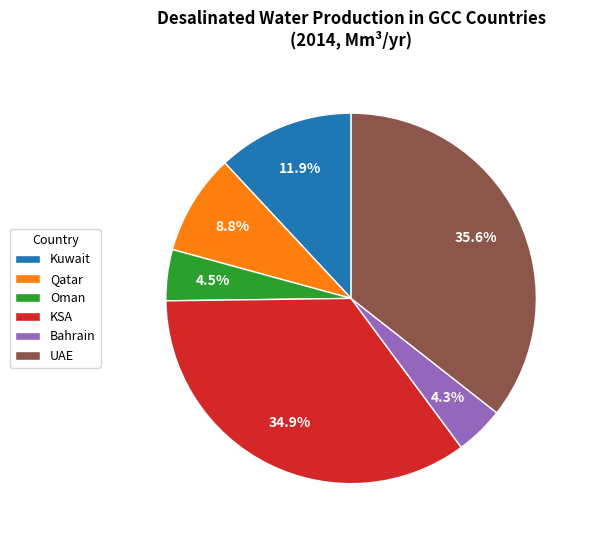

Does Qatar account for over 50% of the chart?

No